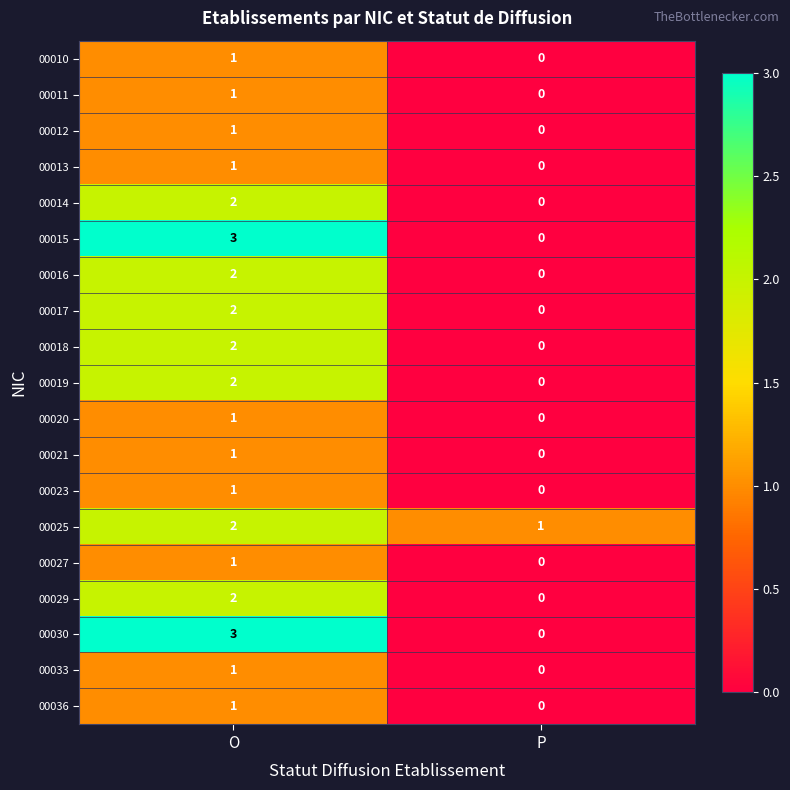

List the labels in order of 00027 value, largest first.

O, P